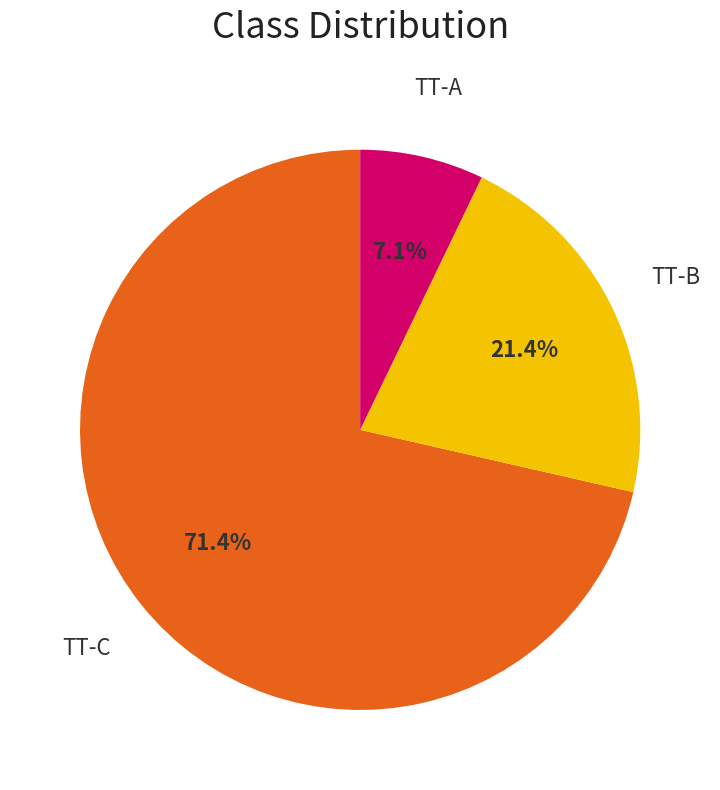

Is there any slice that represents more than half of the pie?

Yes